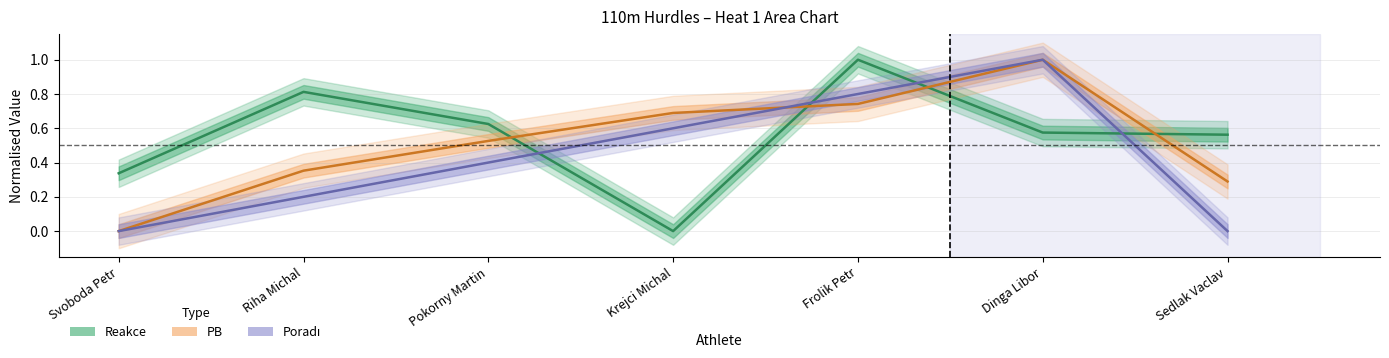

True or false: Reakce has more than 1 points higher than both neighbors.

True